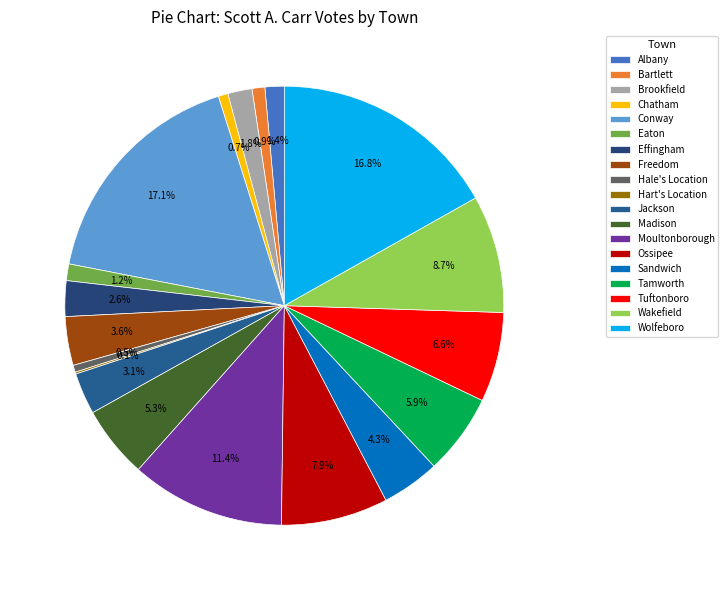

What is the smallest slice in the pie chart?

Hart's Location